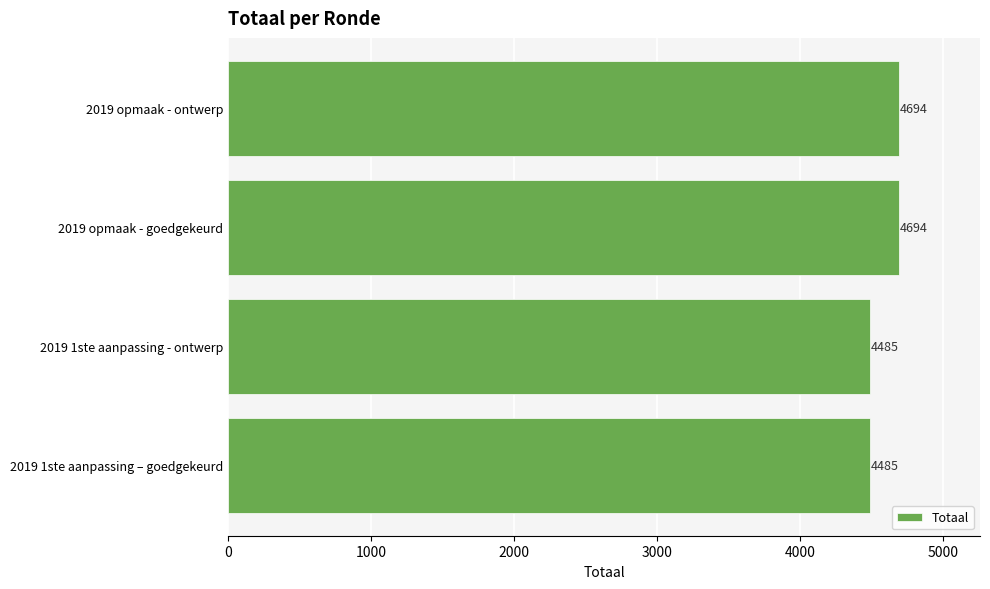

What is the maximum value shown in the chart?

4694